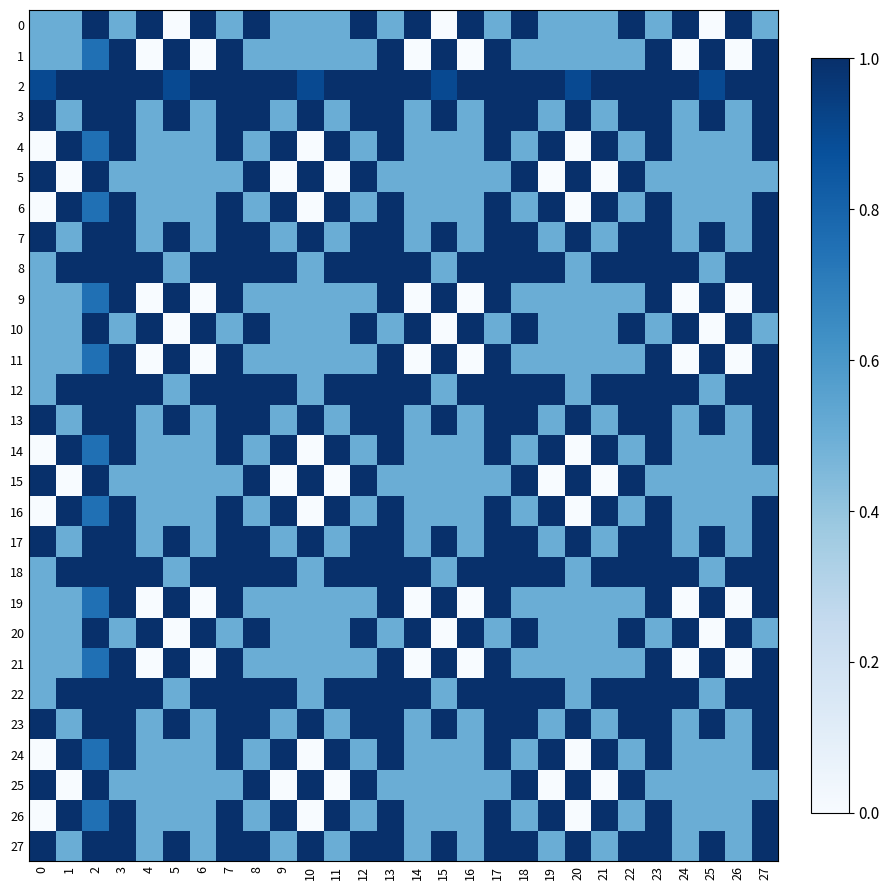

Which series has the largest total across all categories?

2